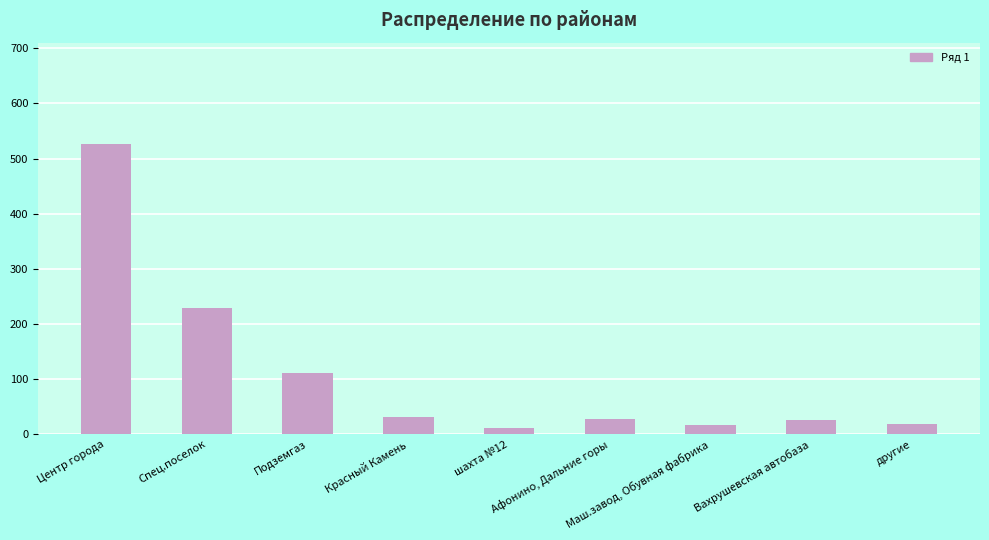

What is the maximum value shown in the chart?

526